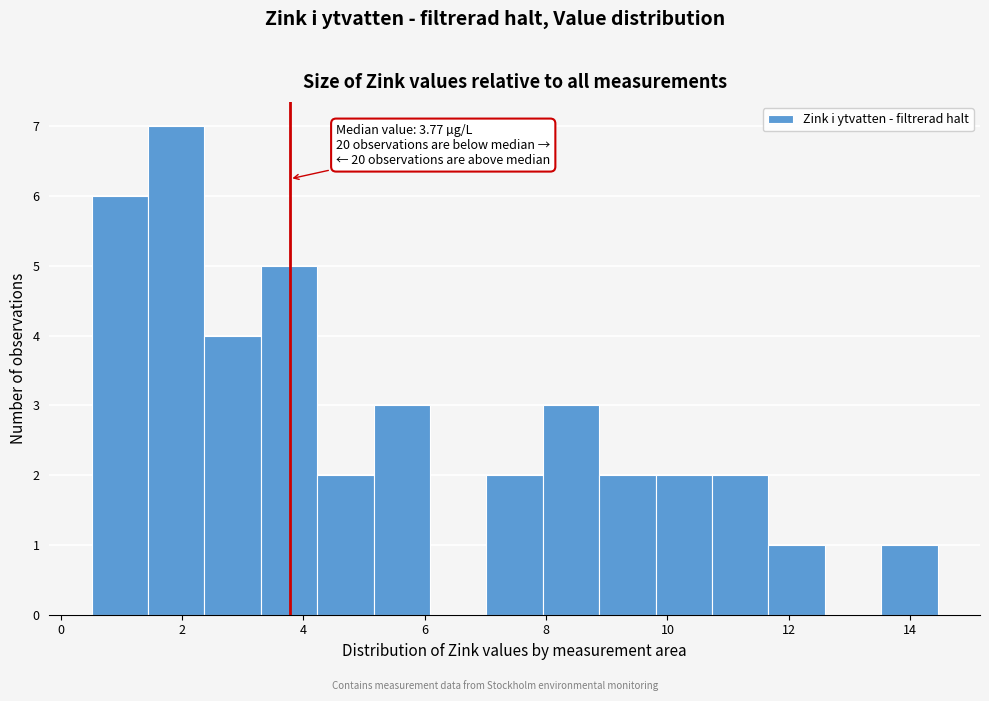

Which range on the x-axis has the tallest bar?

1.4 to 2.4